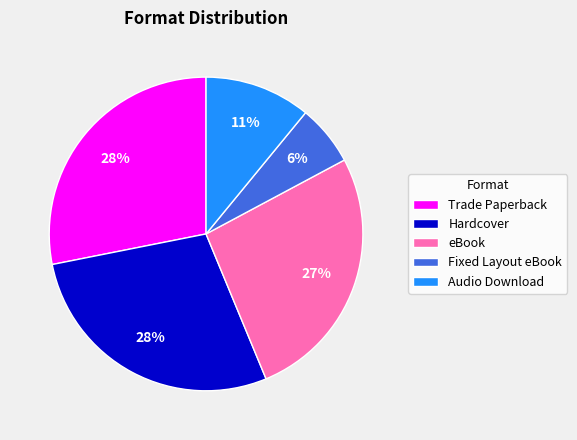

To the nearest percent, what is the combined percentage of Trade Paperback and Fixed Layout eBook?

34%